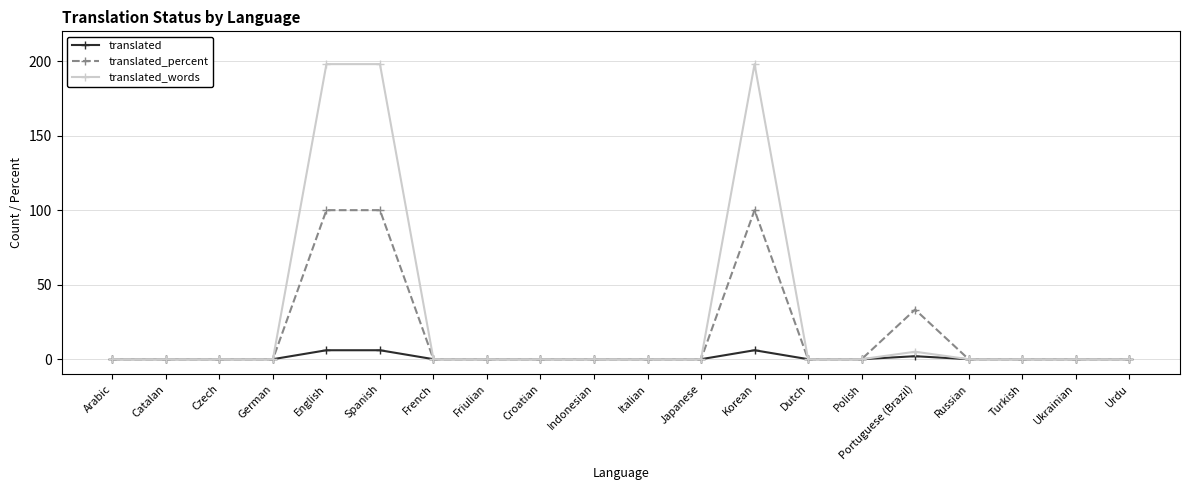

Reading left to right, what are all the values shown in this chart?

translated: Arabic=0.0	Catalan=0.0	Czech=0.0	German=0.0	English=6.0	Spanish=6.0	French=0.0	Friulian=0.0	Croatian=0.0	Indonesian=0.0	Italian=0.0	Japanese=0.0	Korean=6.0	Dutch=0.0	Polish=0.0	Portuguese (Brazil)=2.0	Russian=0.0	Turkish=0.0	Ukrainian=0.0	Urdu=0.0
translated_percent: Arabic=0.0	Catalan=0.0	Czech=0.0	German=0.0	English=100.0	Spanish=100.0	French=0.0	Friulian=0.0	Croatian=0.0	Indonesian=0.0	Italian=0.0	Japanese=0.0	Korean=100.0	Dutch=0.0	Polish=0.0	Portuguese (Brazil)=33.3	Russian=0.0	Turkish=0.0	Ukrainian=0.0	Urdu=0.0
translated_words: Arabic=0.0	Catalan=0.0	Czech=0.0	German=0.0	English=198.0	Spanish=198.0	French=0.0	Friulian=0.0	Croatian=0.0	Indonesian=0.0	Italian=0.0	Japanese=0.0	Korean=198.0	Dutch=0.0	Polish=0.0	Portuguese (Brazil)=5.0	Russian=0.0	Turkish=0.0	Ukrainian=0.0	Urdu=0.0